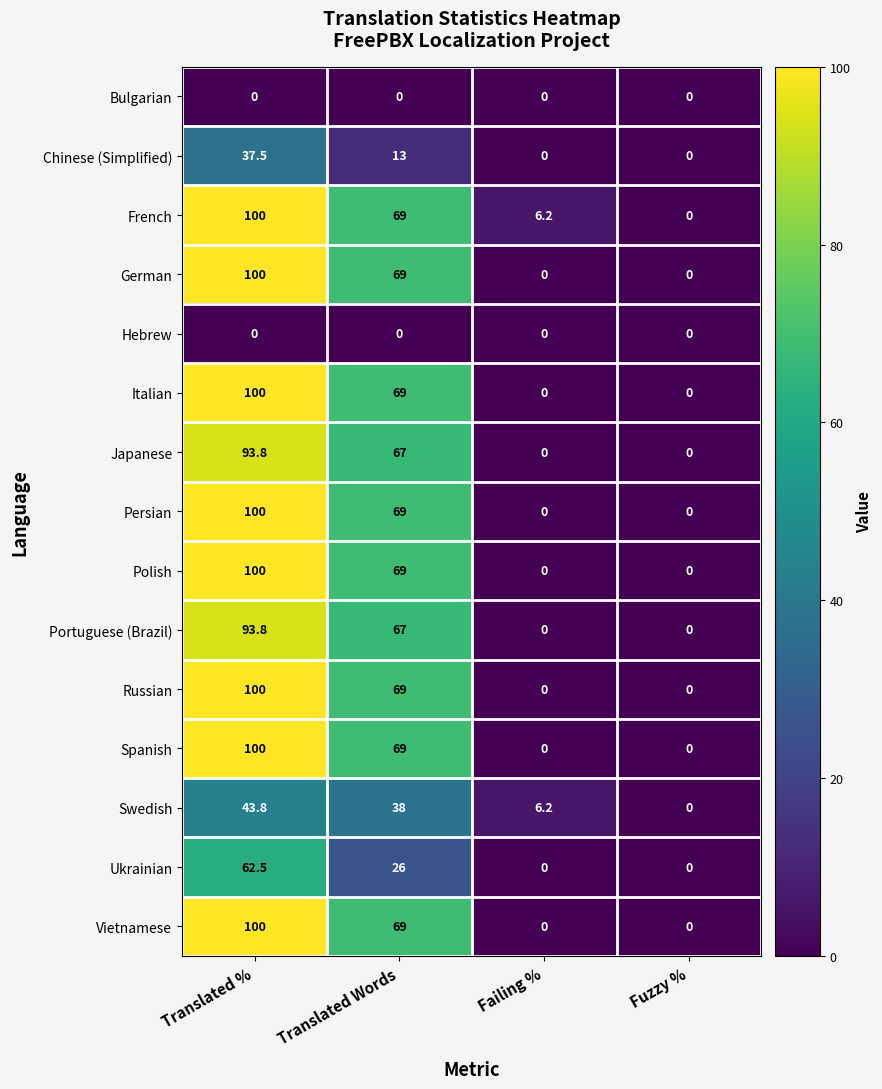

True or false: Ukrainian has a value of 26.0 at Translated Words.

True